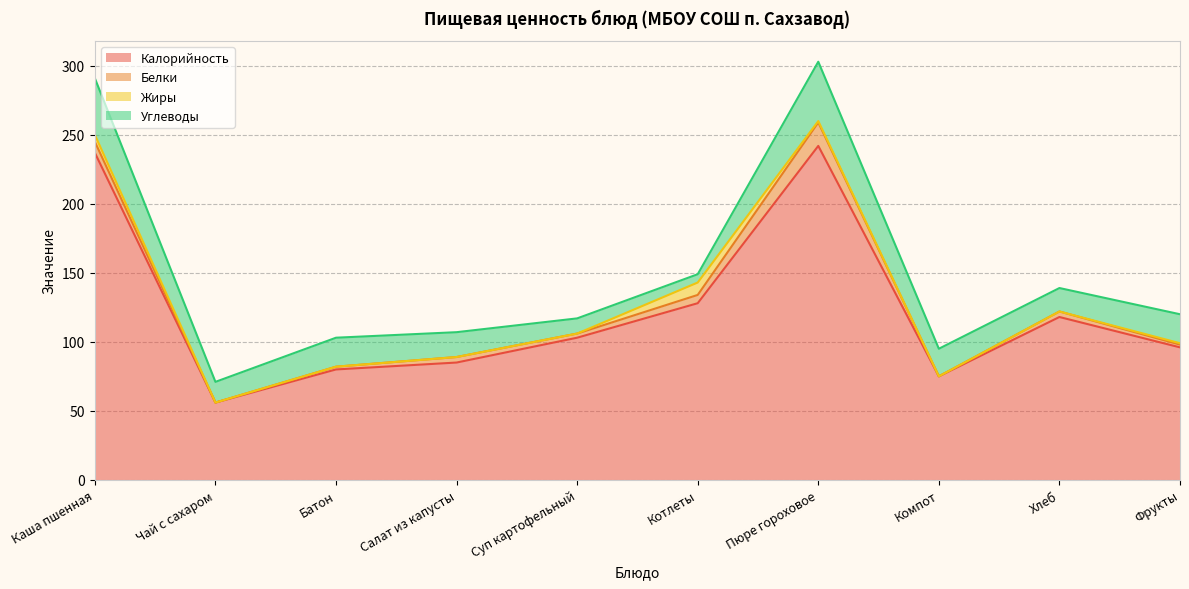

True or false: Жиры and Калорийность cross at least once.

False